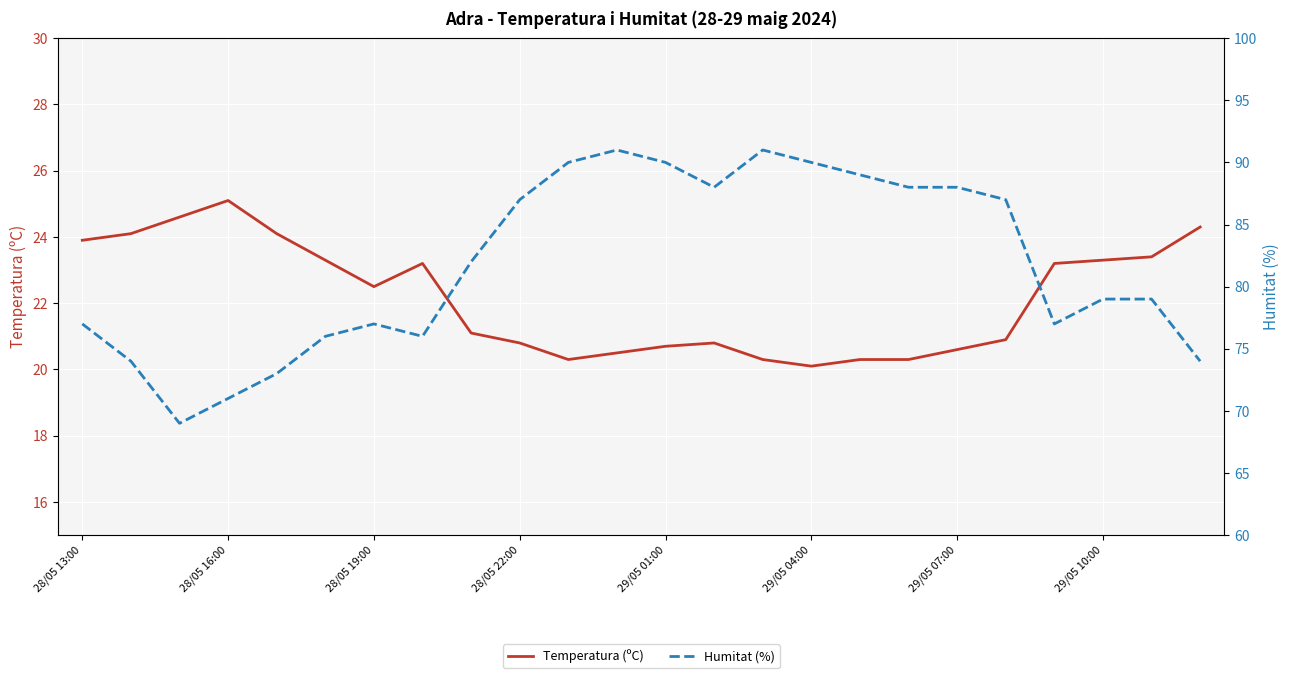

What is the highest value of the Temperatura (ºC) series?

25.1